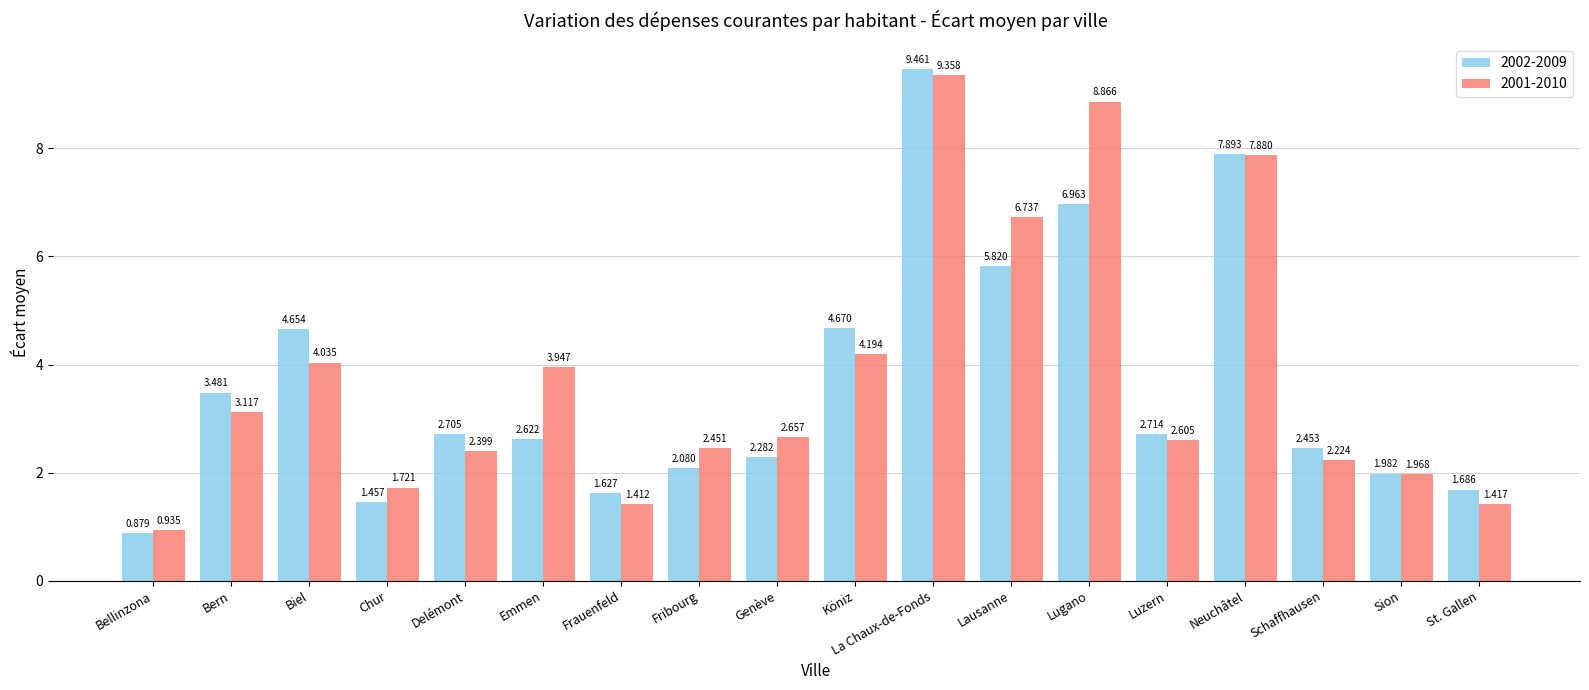

What is the label of the 8th bar from the left?

Fribourg